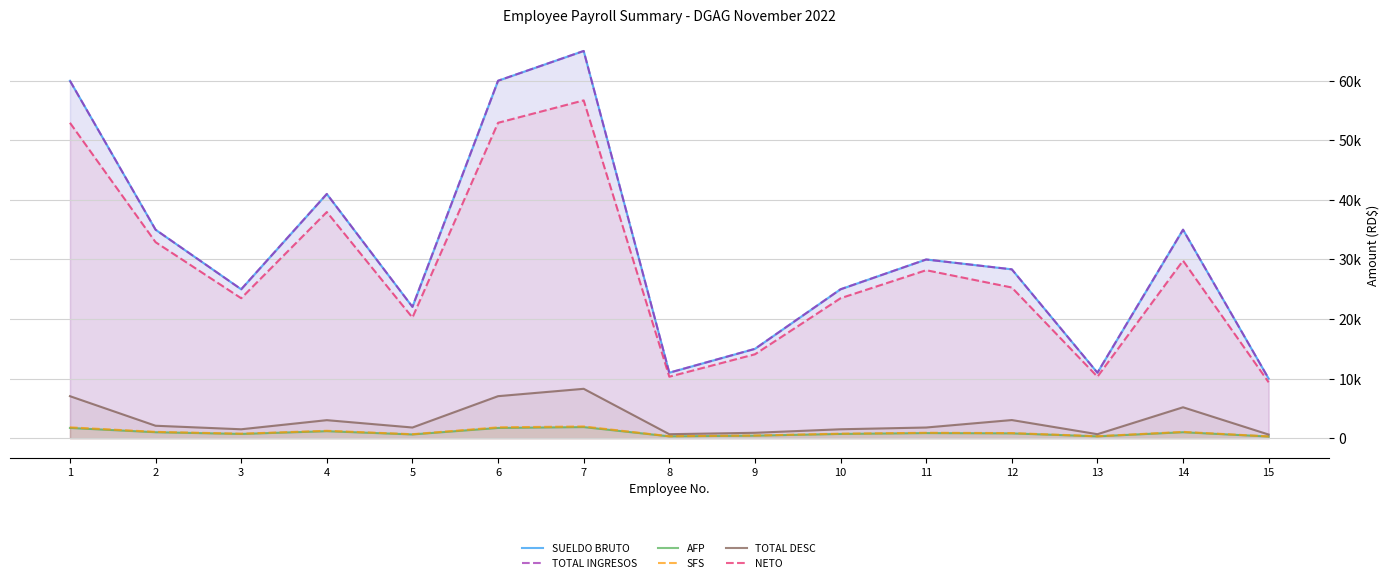

What are all the series names shown in the legend?

SUELDO BRUTO, TOTAL INGRESOS, AFP, SFS, TOTAL DESC, NETO